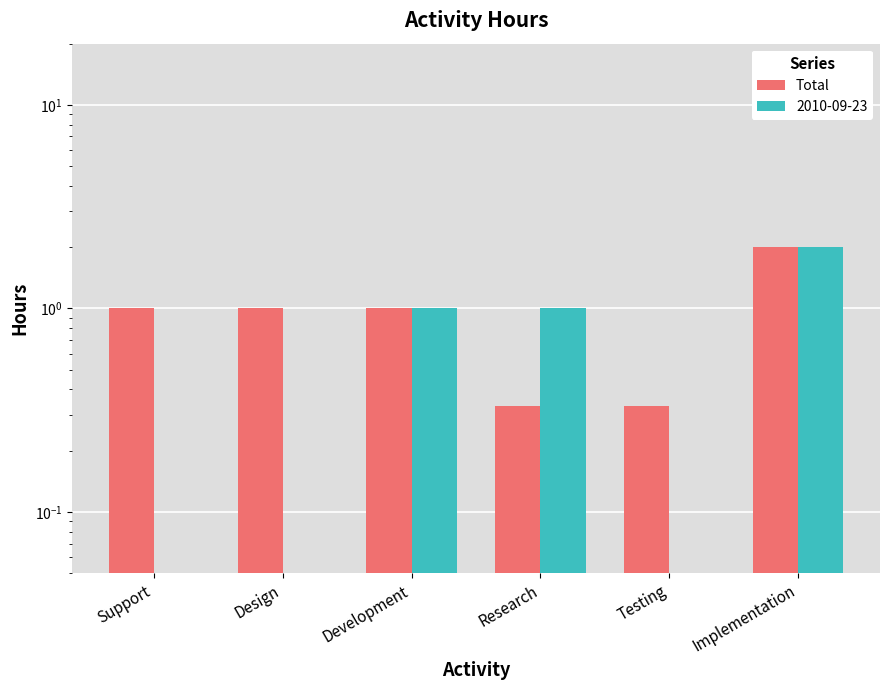

True or false: the data shows 0.6 at Research.

False